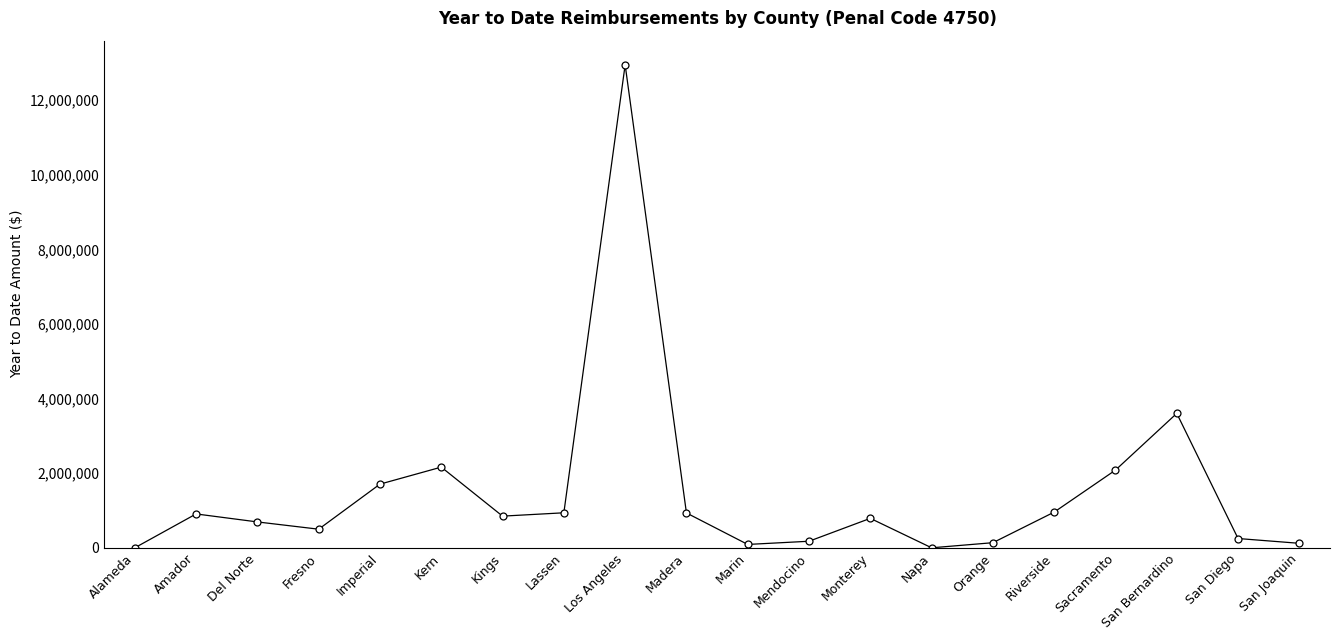

Between San Bernardino and Napa, which is larger?

San Bernardino